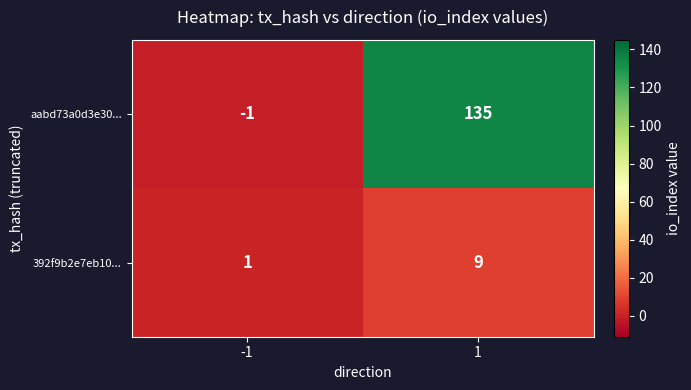

Reading left to right, transcribe all the data shown in this chart.

aabd73a0d3e30...: -1	135
392f9b2e7eb10...: 1	9